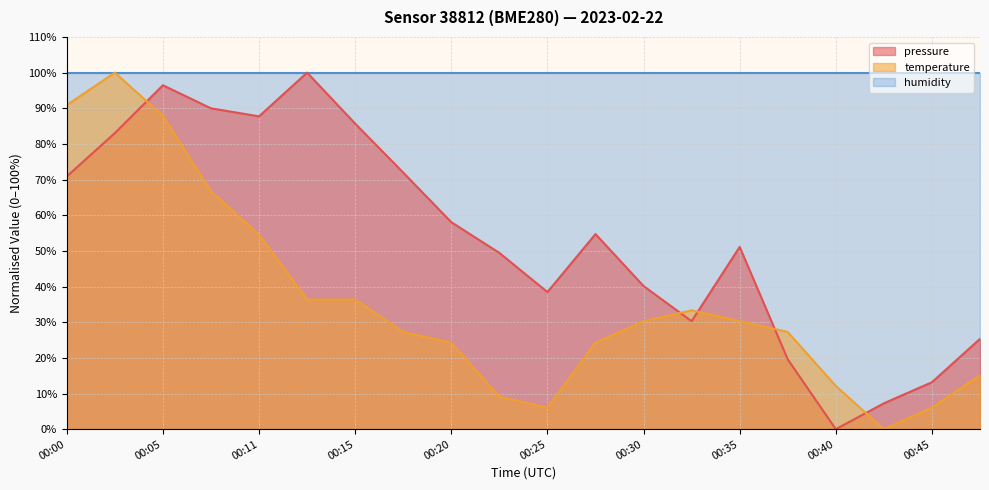

True or false: temperature has a value of 15.2 at 00:48.

True